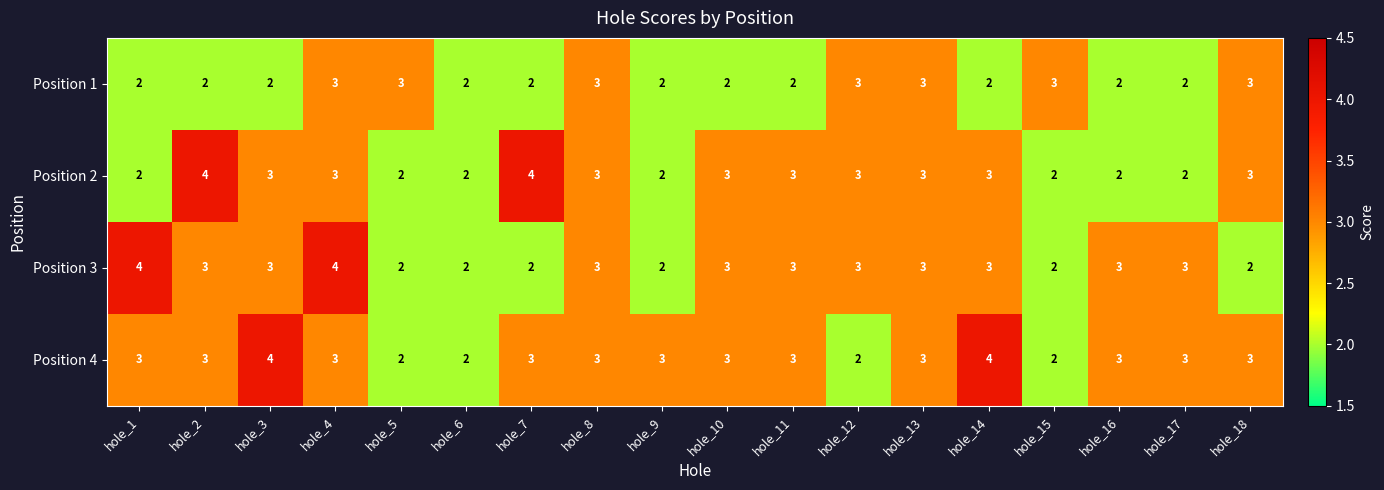

What is the highest value of the Position 2 series?

4